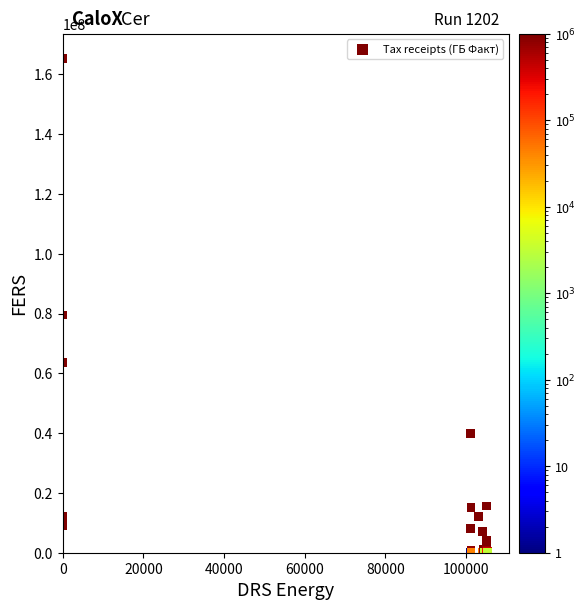

What Y value in the scatter plot is closest to 82649131?

79471718